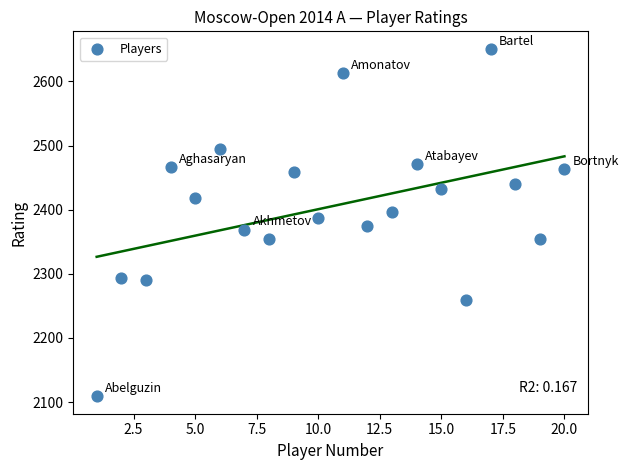

What is the range of X values (max minus min)?

19